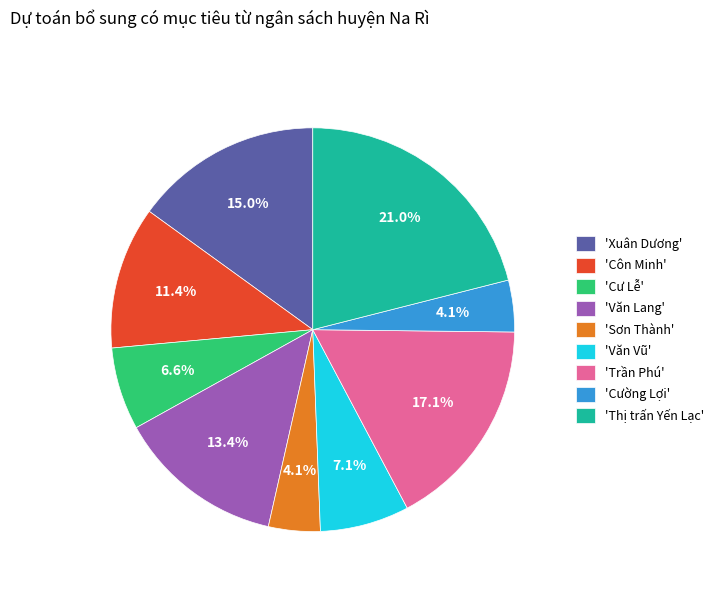

Is the sum of 'Trần Phú' and 'Thị trấn Yến Lạc' greater than half?

No